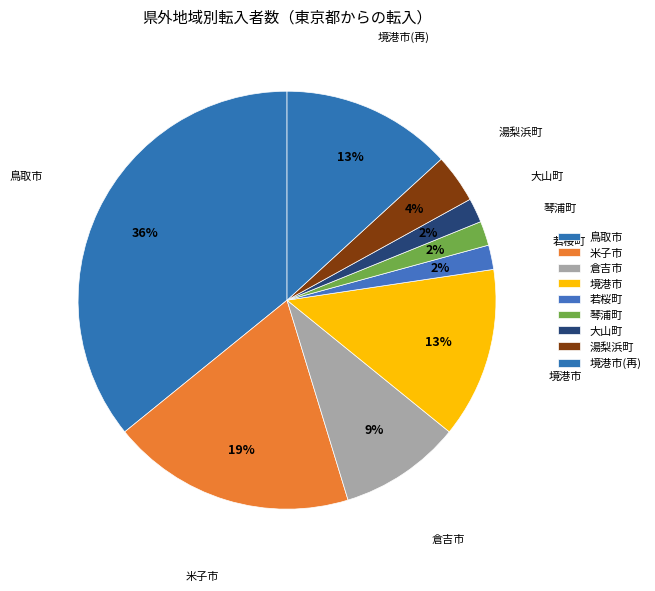

Count the number of slices in the pie.

9